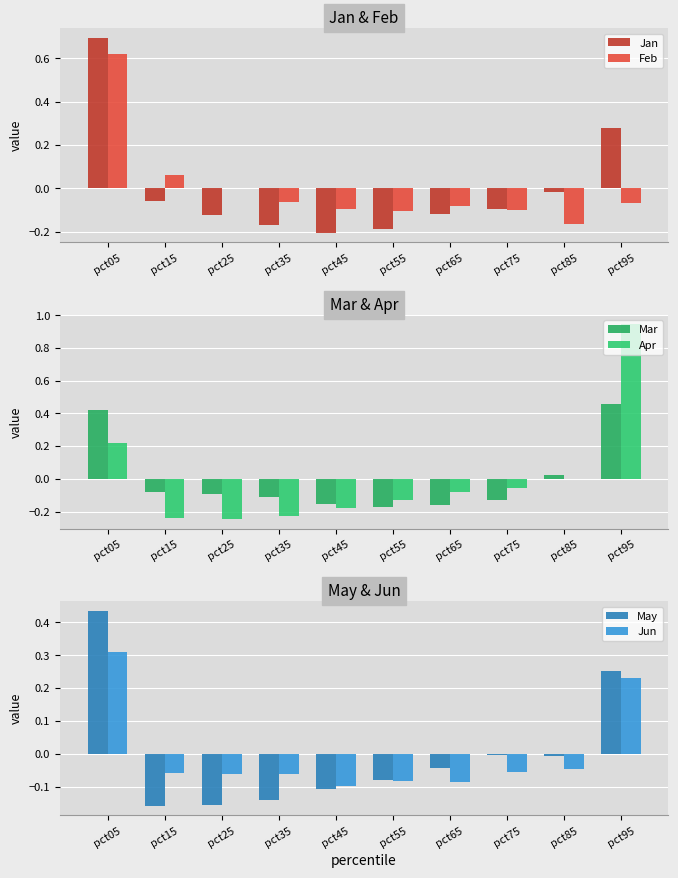

Reading right to left, list all the values displayed in this chart.

Jan: 0.3	-0.0	-0.1	-0.1	-0.2	-0.2	-0.2	-0.1	-0.1	0.7
Feb: -0.1	-0.2	-0.1	-0.1	-0.1	-0.1	-0.1	0.0	0.1	0.6
Mar: 0.5	0.0	-0.1	-0.2	-0.2	-0.2	-0.1	-0.1	-0.1	0.4
Apr: 0.9	-0.0	-0.1	-0.1	-0.1	-0.2	-0.2	-0.2	-0.2	0.2
May: 0.3	-0.0	-0.0	-0.0	-0.1	-0.1	-0.1	-0.2	-0.2	0.4
Jun: 0.2	-0.0	-0.1	-0.1	-0.1	-0.1	-0.1	-0.1	-0.1	0.3